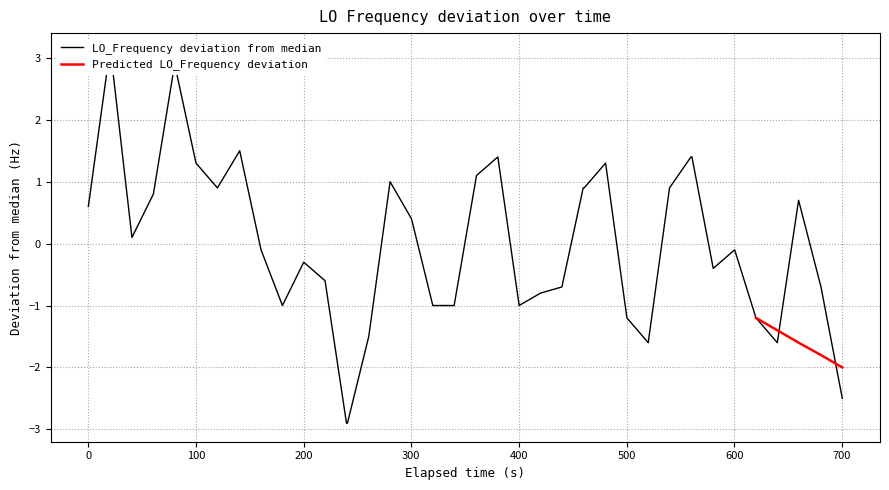

What is the lowest value of the Predicted LO_Frequency deviation series?

-2.0